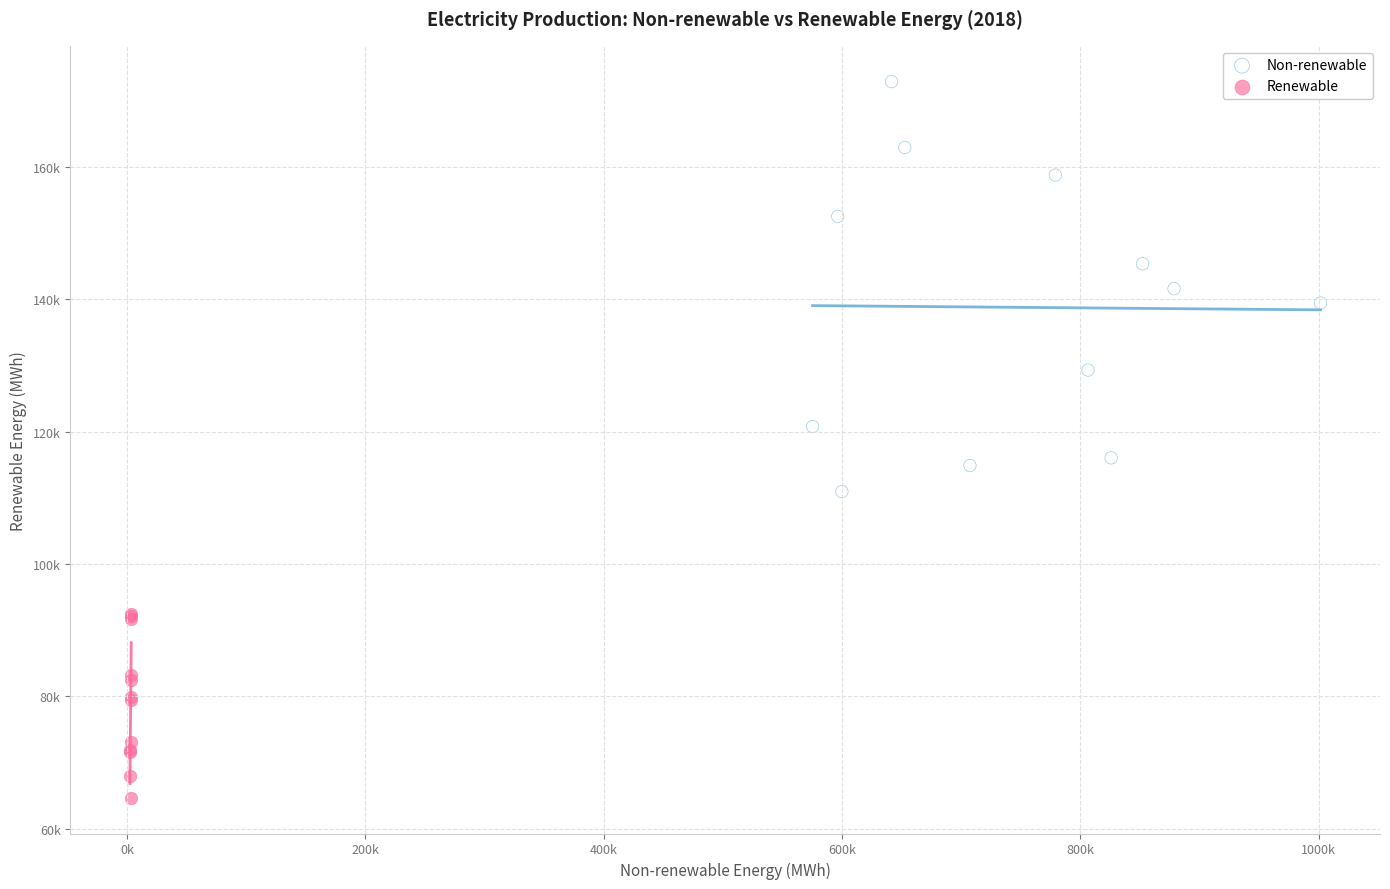

Which series has the largest Y range (max minus min)?

Non-renewable